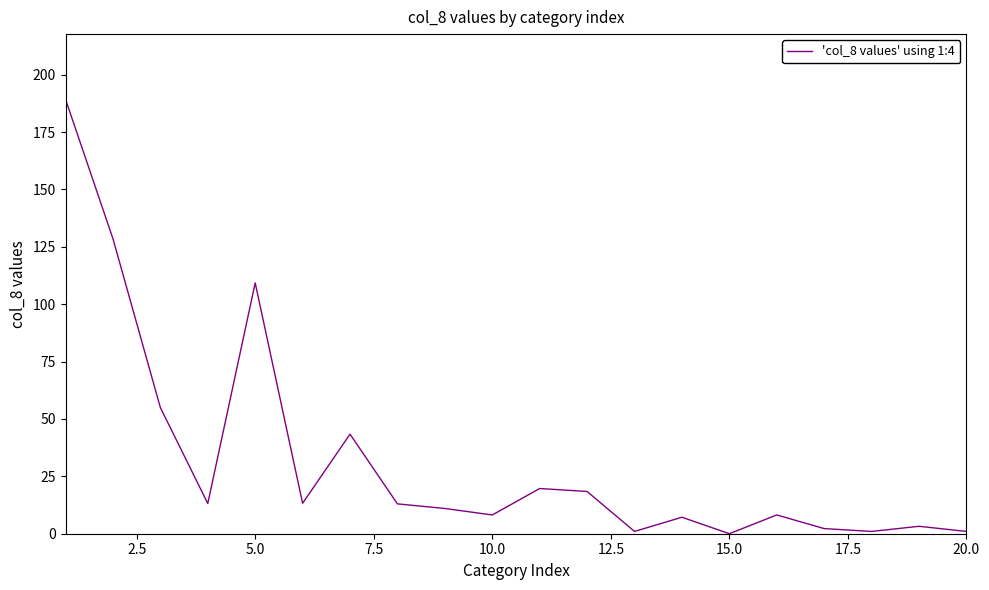

What is the difference between the maximum and minimum values?

189.3